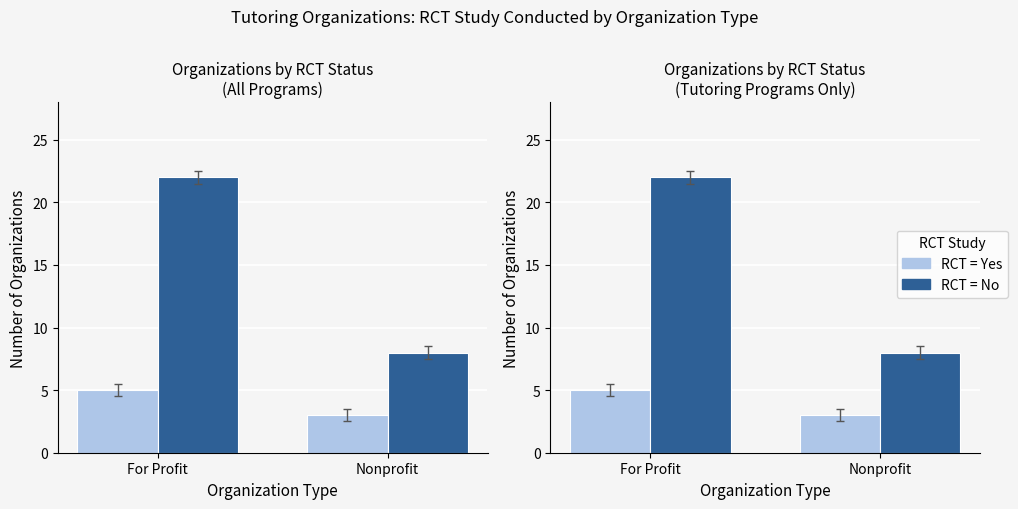

What is the difference between the maximum and minimum values in the RCT = Yes series?

2